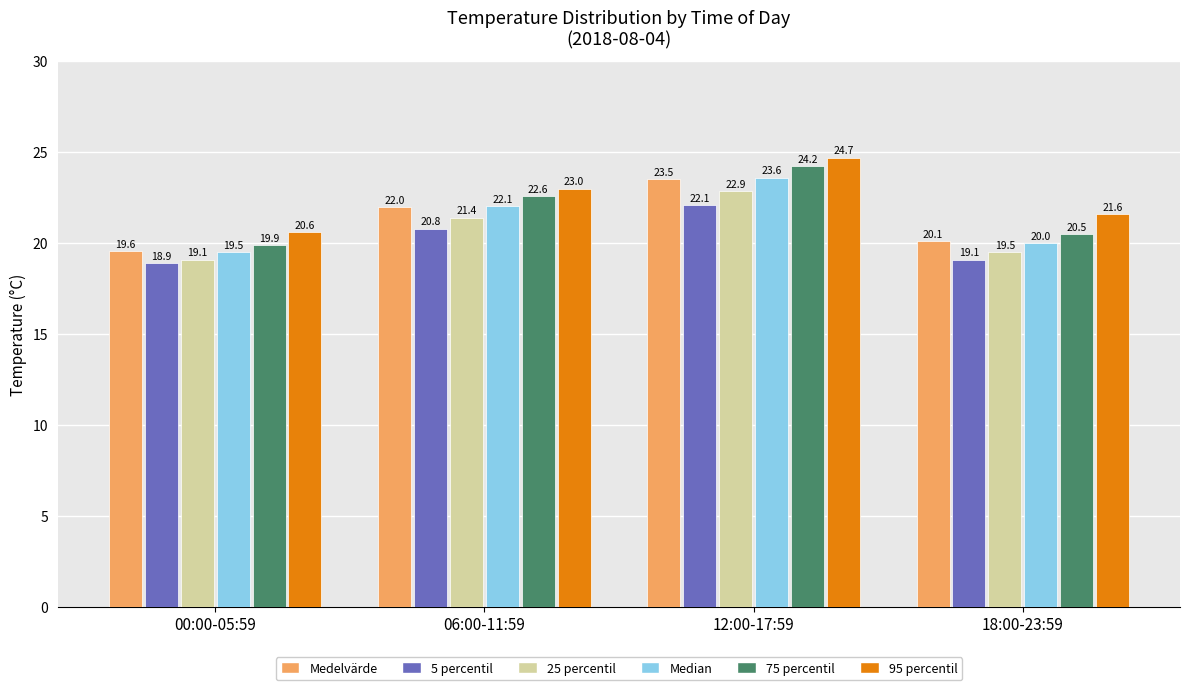

Reading left to right, list all the values displayed in this chart.

Medelvärde: 19.6	22.0	23.5	20.1
5 percentil: 18.9	20.8	22.1	19.1
25 percentil: 19.1	21.4	22.9	19.5
Median: 19.5	22.1	23.6	20.0
75 percentil: 19.9	22.6	24.2	20.5
95 percentil: 20.6	23.0	24.7	21.6